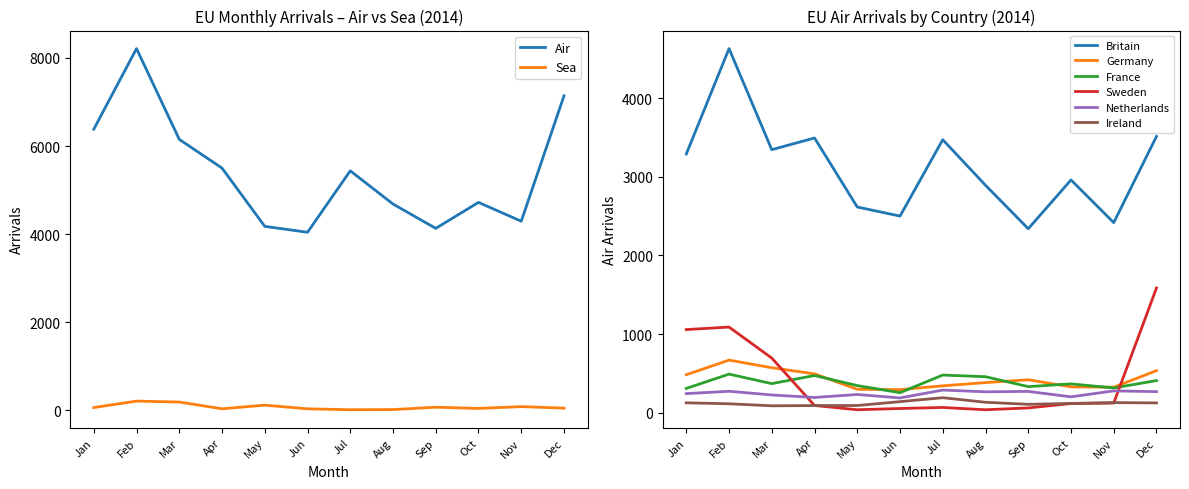

Which series has the largest total across all categories?

Britain